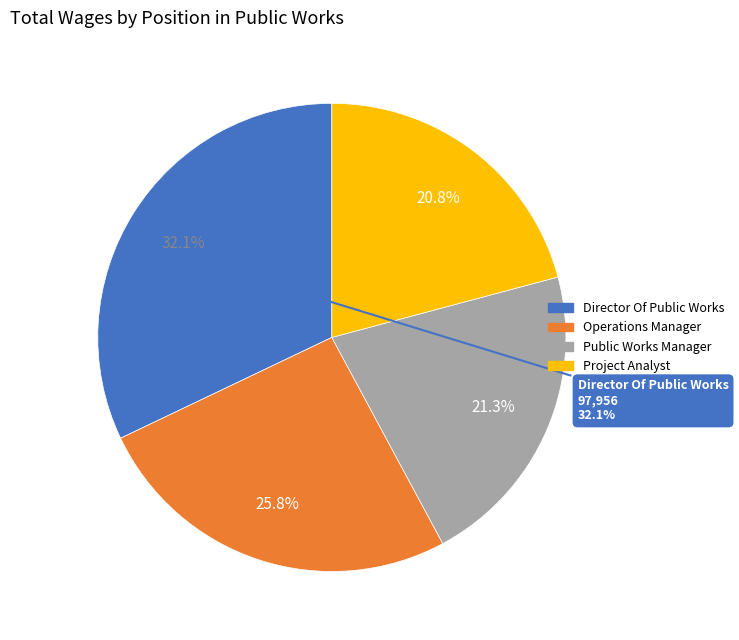

The Operations Manager slice represents 18% of the pie. True or false?

False